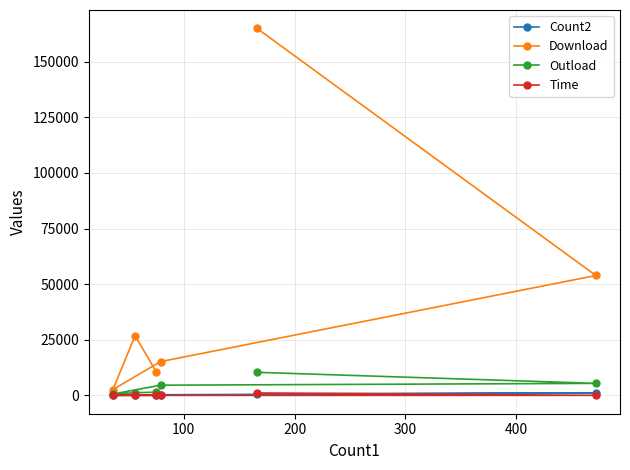

What is the greatest value displayed?

165029